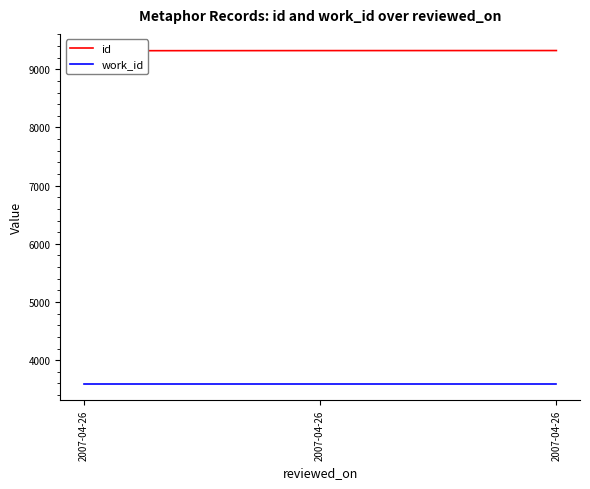

At which category is the sum across all series the highest?

2007-04-26